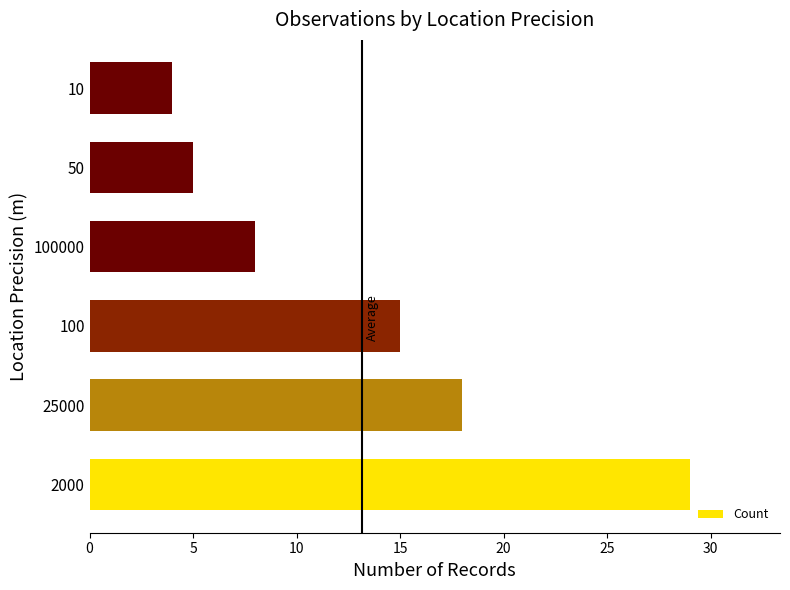

The chart shows a value of 5 at 50. True or false?

True